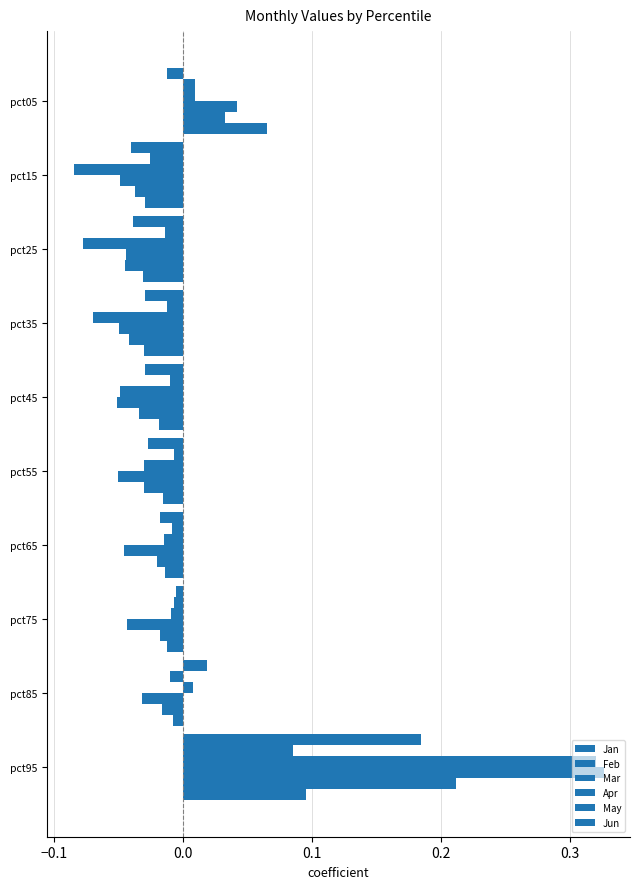

What is the maximum value for Apr?

0.3